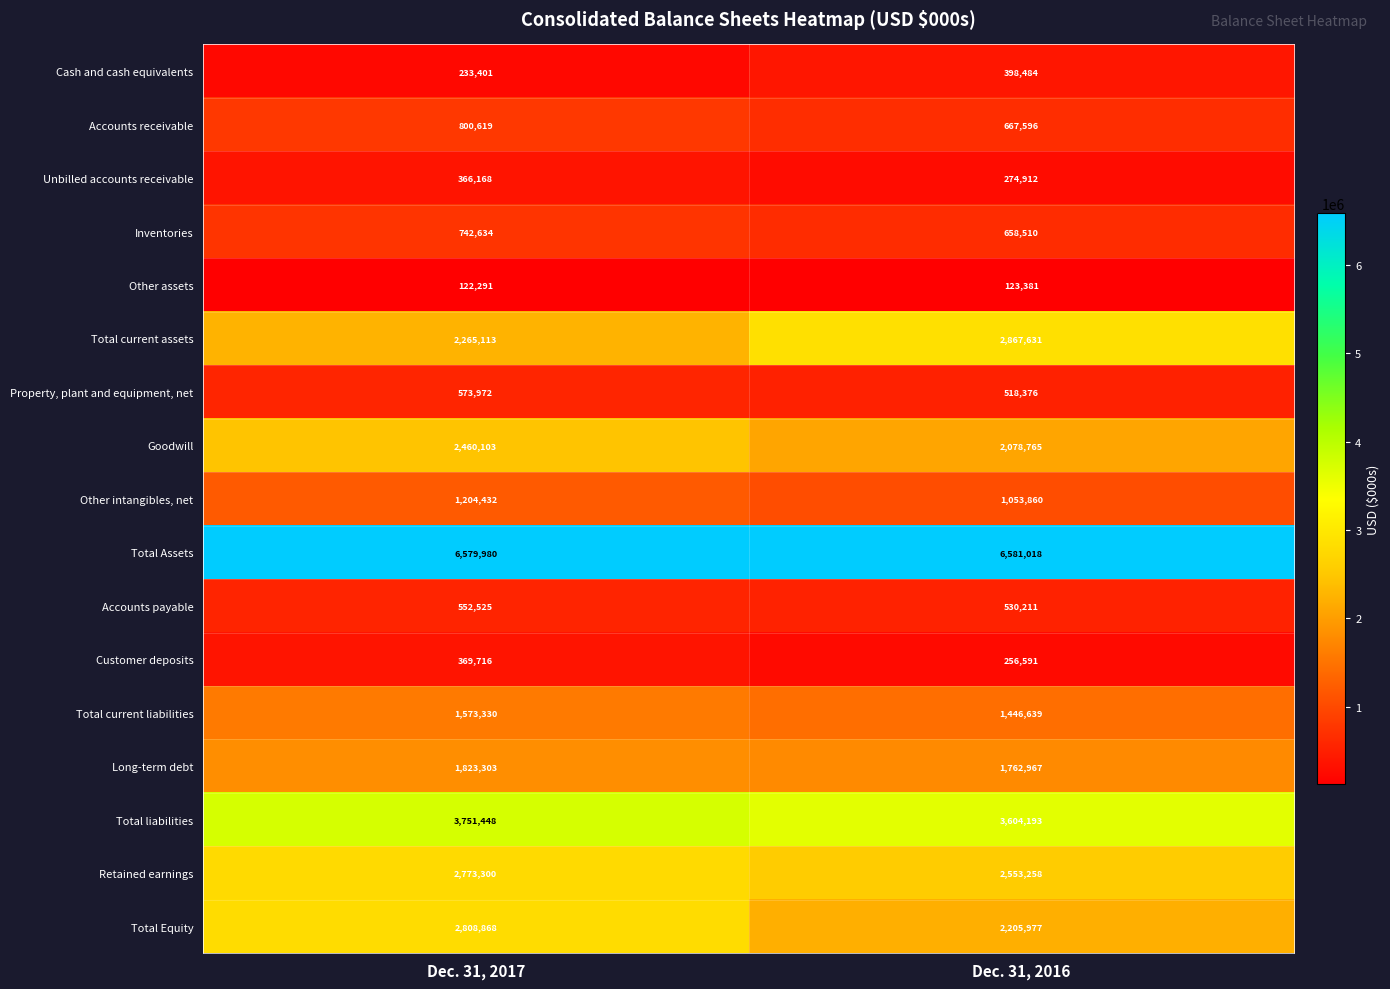

At how many categories does at least one series exceed 4564005?

2